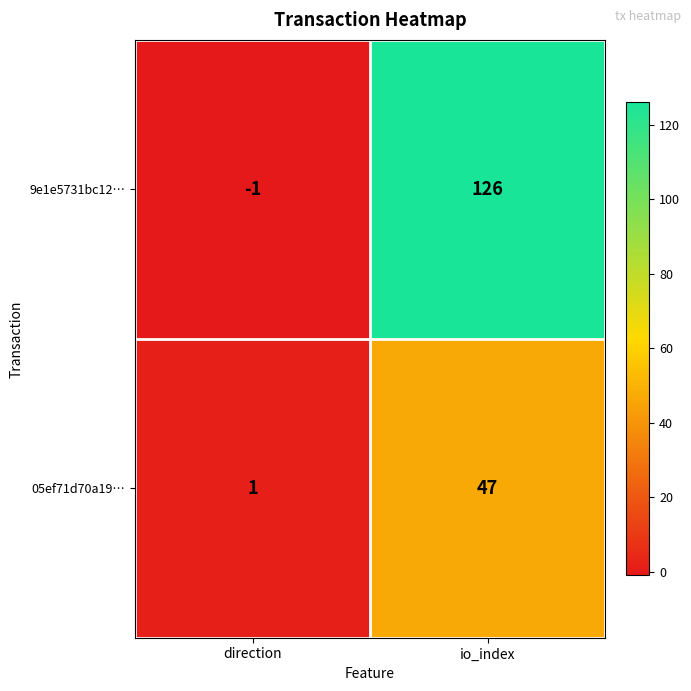

Reading left to right, what are all the values shown in this chart?

9e1e5731bc12…: -1	126
05ef71d70a19…: 1	47